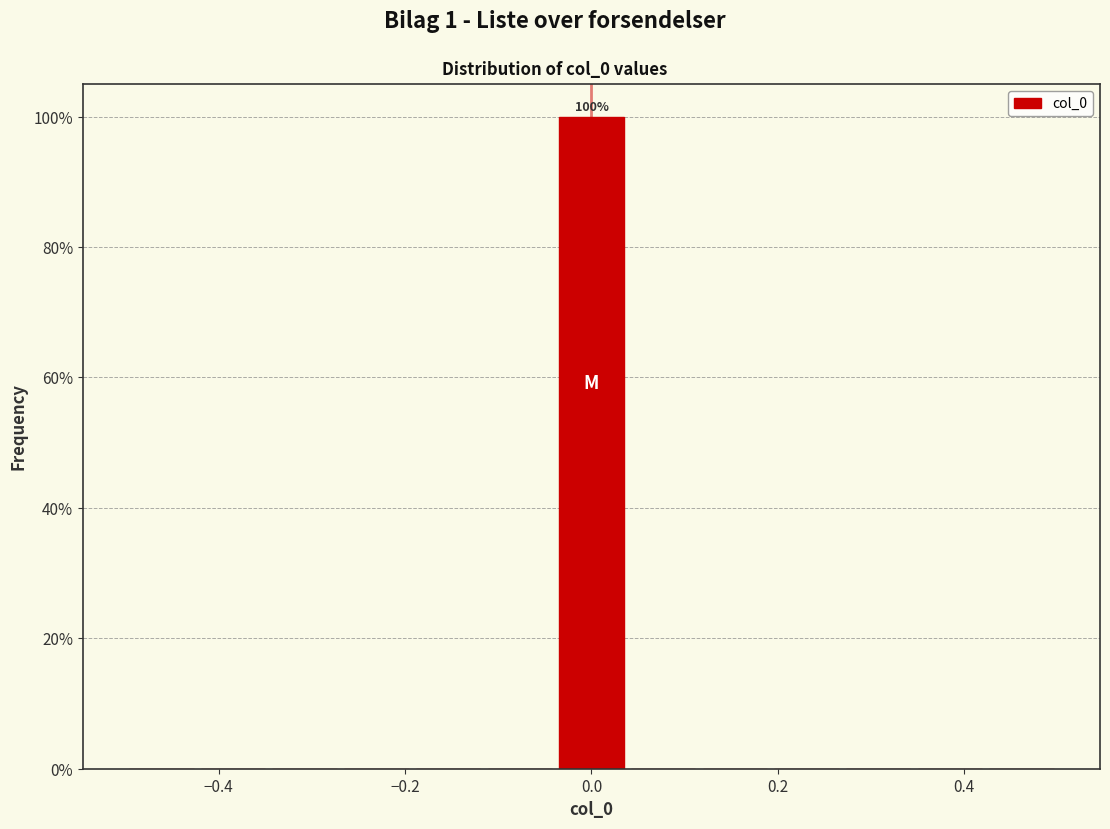

Read against the x-axis, roughly where is the centre of the tallest bar?

0.00